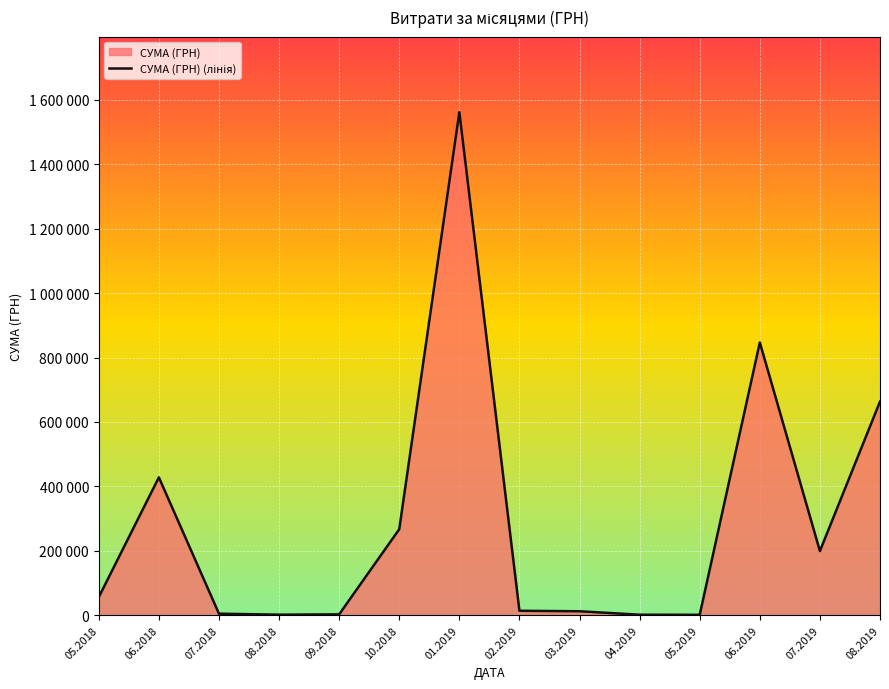

How many values are below 56100?

7